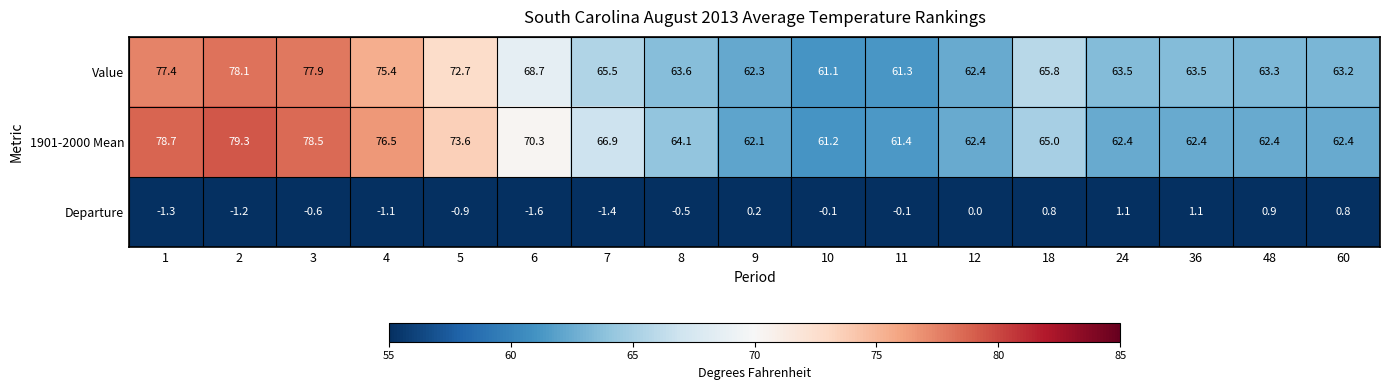

At 60, list the series in order from smallest to largest.

Departure, 1901-2000 Mean, Value